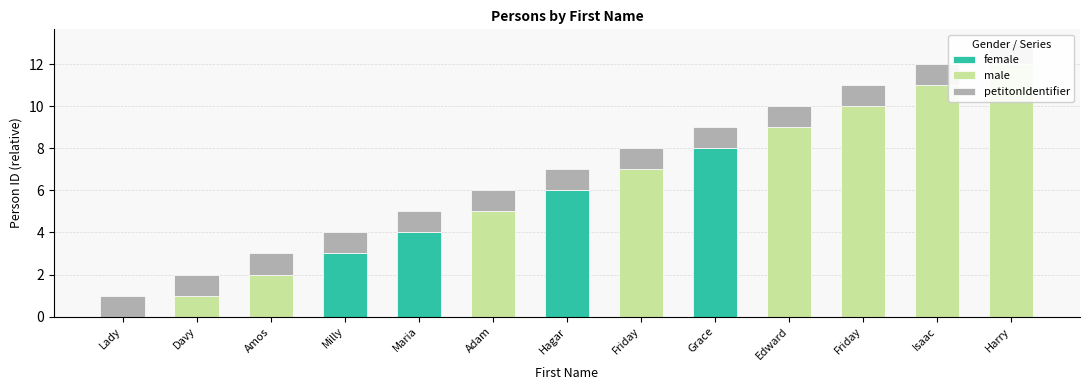

What is the label of the 8th bar from the right?

Adam